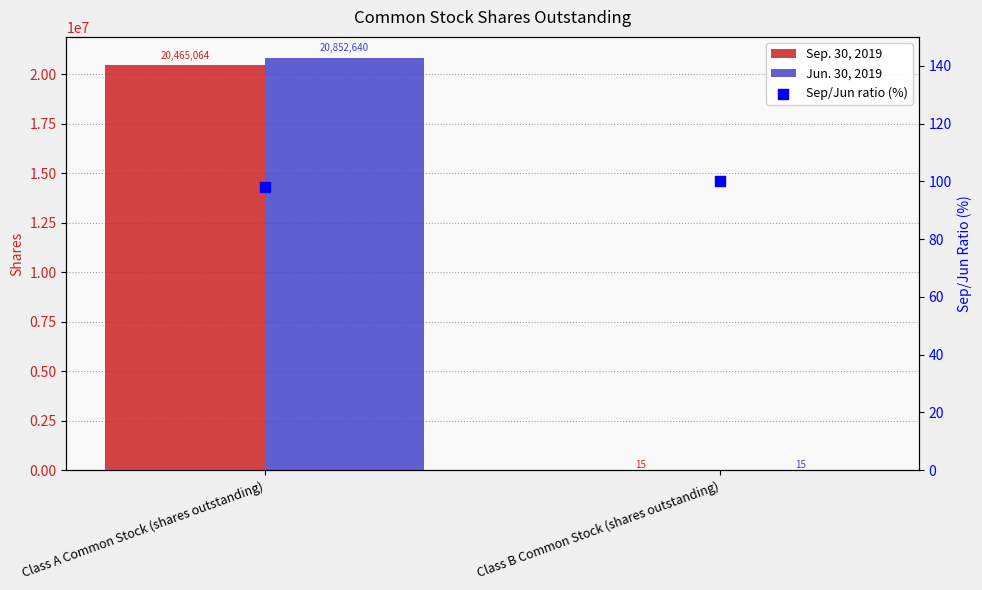

Which series contains the lowest Y value?

Sep. 30, 2019